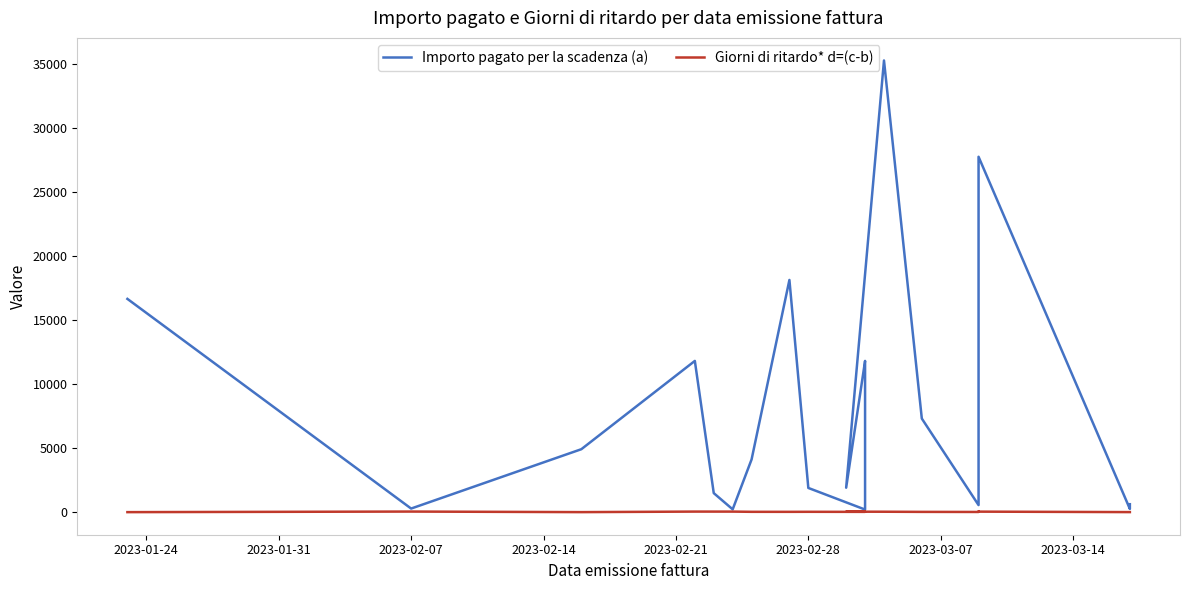

What are all the series names shown in the legend?

Importo pagato per la scadenza (a), Giorni di ritardo* d=(c-b)